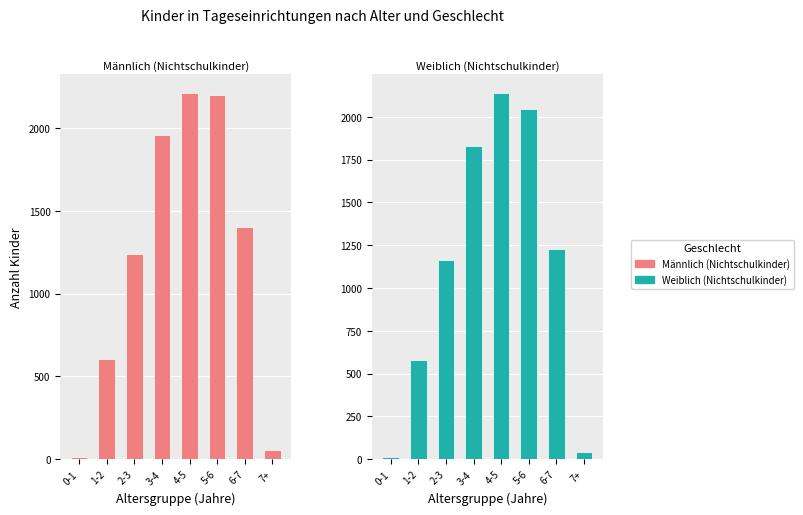

What value does the Weiblich (Nichtschulkinder) series have at 6-7?

1227